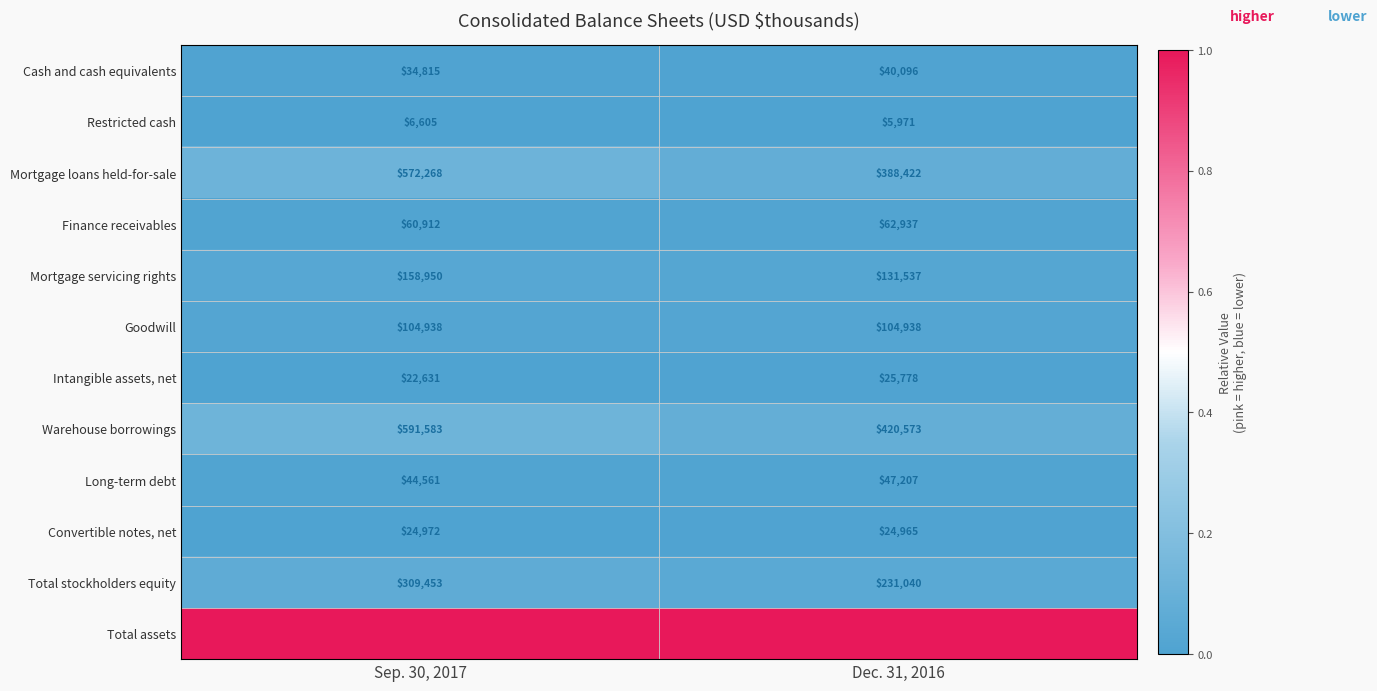

The value of Intangible assets, net at Dec. 31, 2016 is 25778. True or false?

True